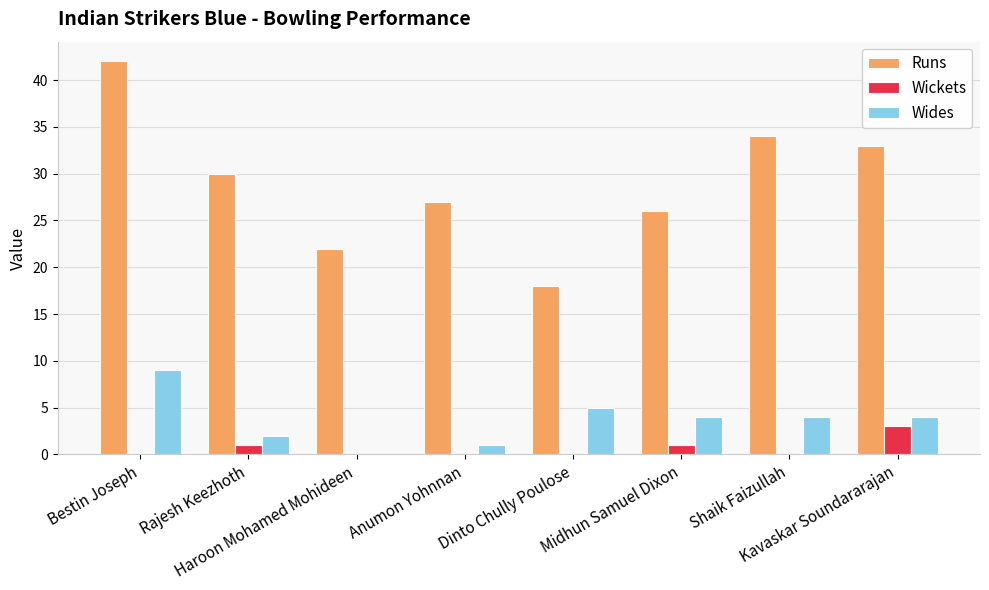

What is the greatest value displayed?

42